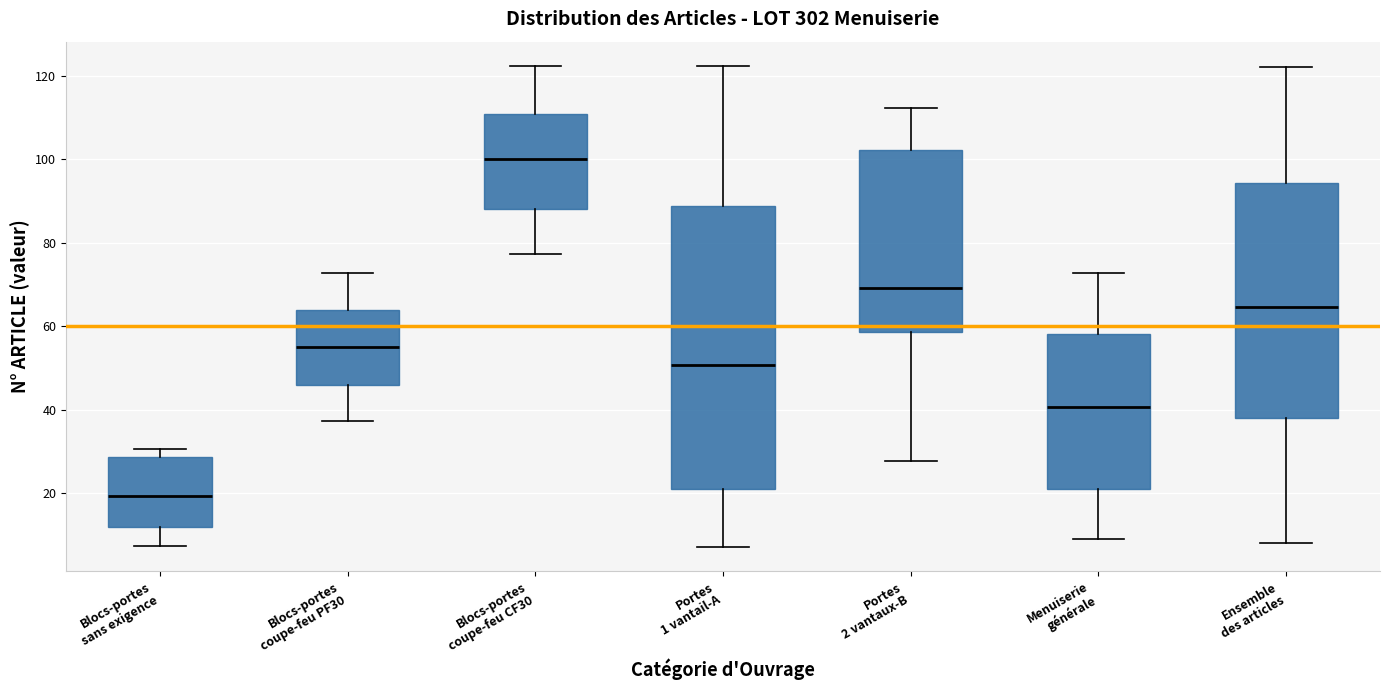

Reading left to right, transcribe this box plot: for each box, give where its median line is, the range the box spans, and where its two whiskers end, as read against the y-axis. The values are not printed on the chart, so give them approximately, as read against the axis.

Blocs-portes sans exigence: median 20, box 12 to 28, whiskers 8 to 30
Blocs-portes coupe-feu PF30: median 56, box 46 to 64, whiskers 38 to 72
Blocs-portes coupe-feu CF30: median 100, box 88 to 110, whiskers 78 to 122
Portes 1 vantail-A: median 50, box 22 to 88, whiskers 8 to 122
Portes 2 vantaux-B: median 70, box 58 to 102, whiskers 28 to 112
Menuiserie générale: median 40, box 20 to 58, whiskers 10 to 72
Ensemble des articles: median 64, box 38 to 94, whiskers 8 to 122